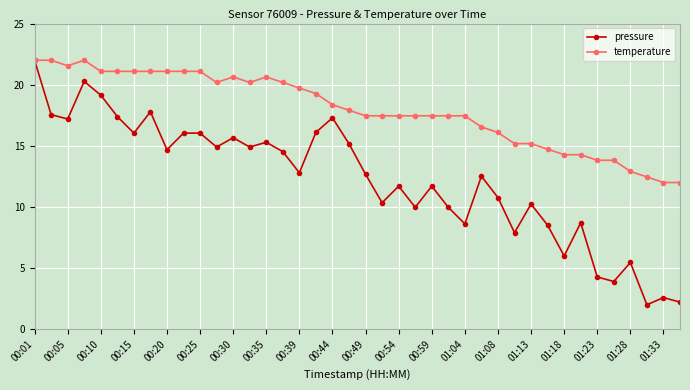

Which series has the largest range (max minus min)?

pressure